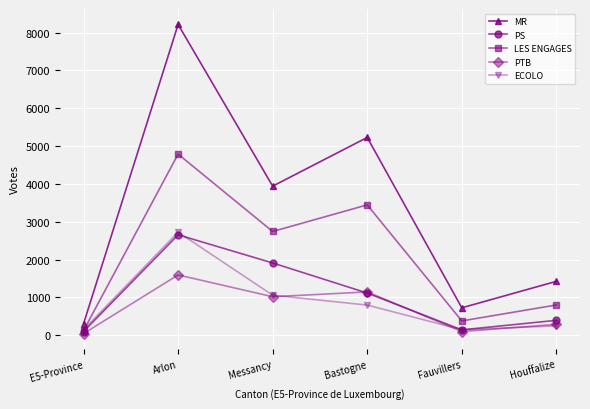

What is the approximate value of MR at Fauvillers, to the nearest 10?

720